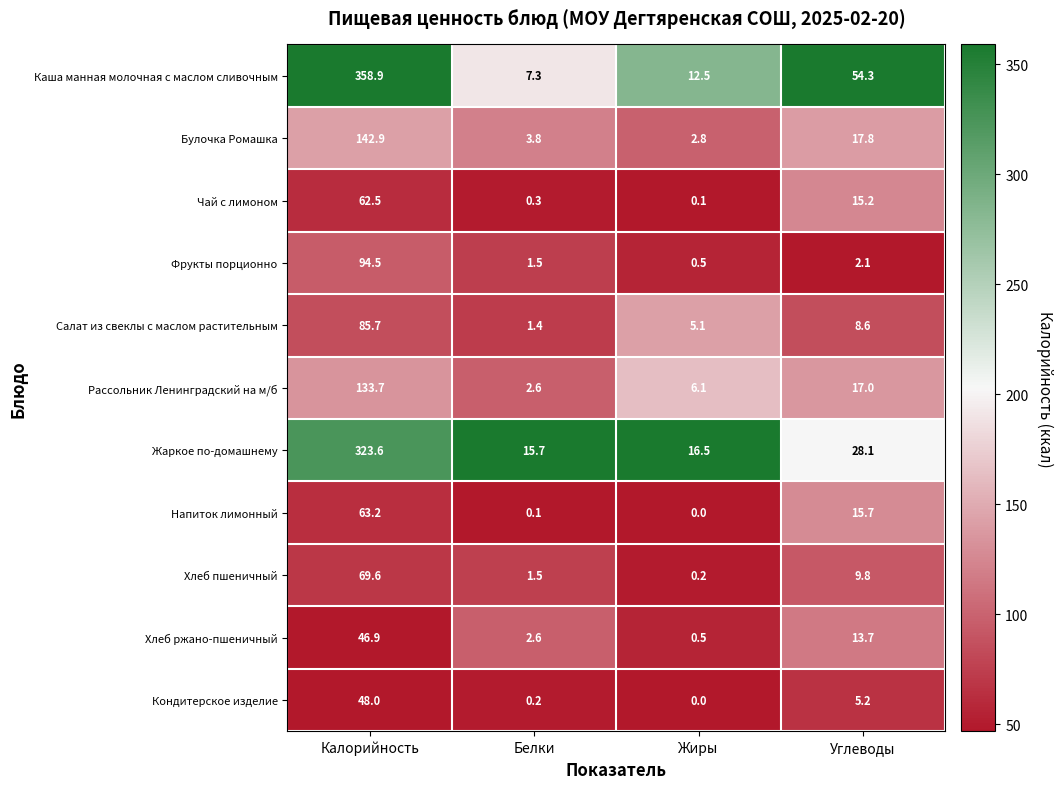

Rank the series by their maximum value, from lowest to highest.

Хлеб ржано-пшеничный, Кондитерское изделие, Чай с лимоном, Напиток лимонный, Хлеб пшеничный, Салат из свеклы с маслом растительным, Фрукты порционно, Рассольник Ленинградский на м/б, Булочка Ромашка, Жаркое по-домашнему, Каша манная молочная с маслом сливочным